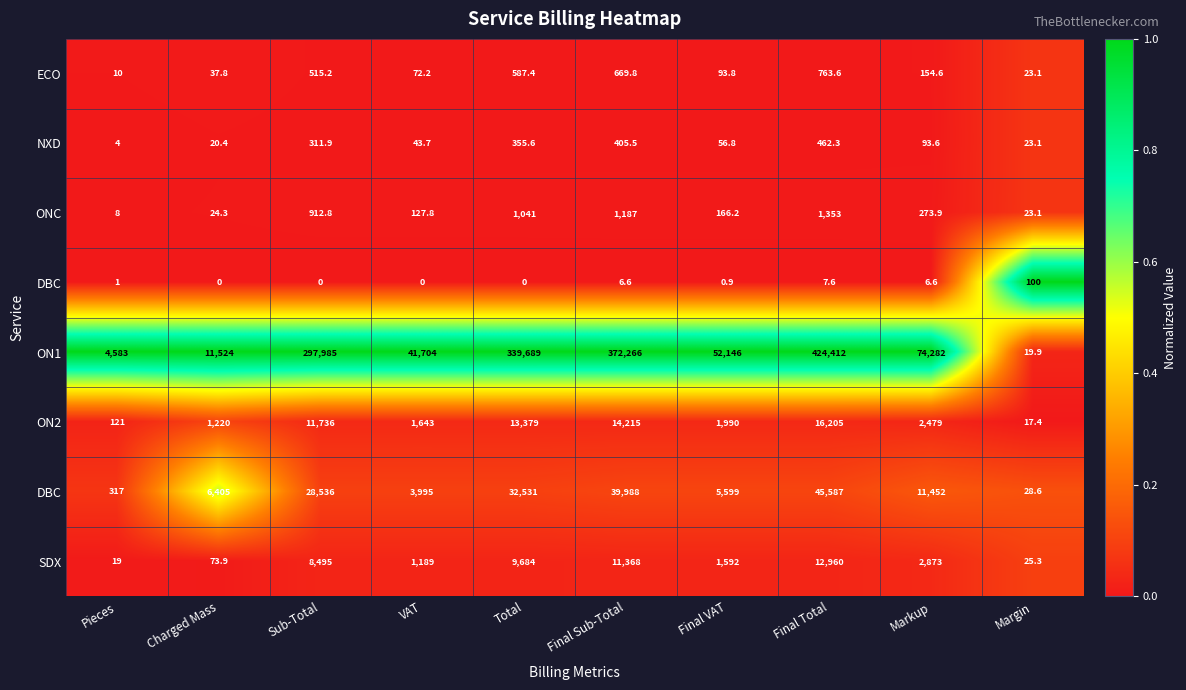

At how many categories does at least one series exceed 0?

10